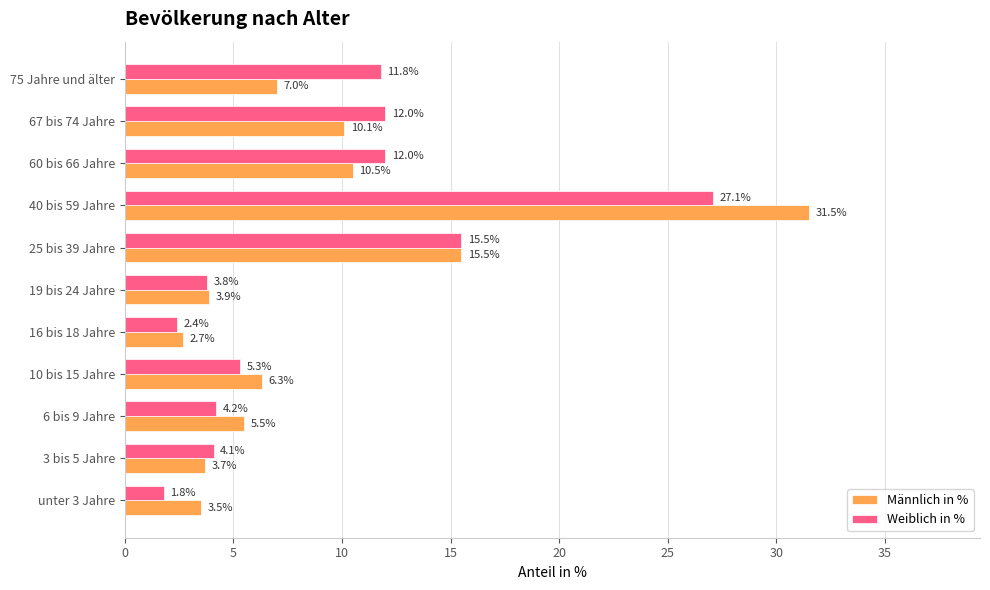

What is the greatest value displayed?

31.5